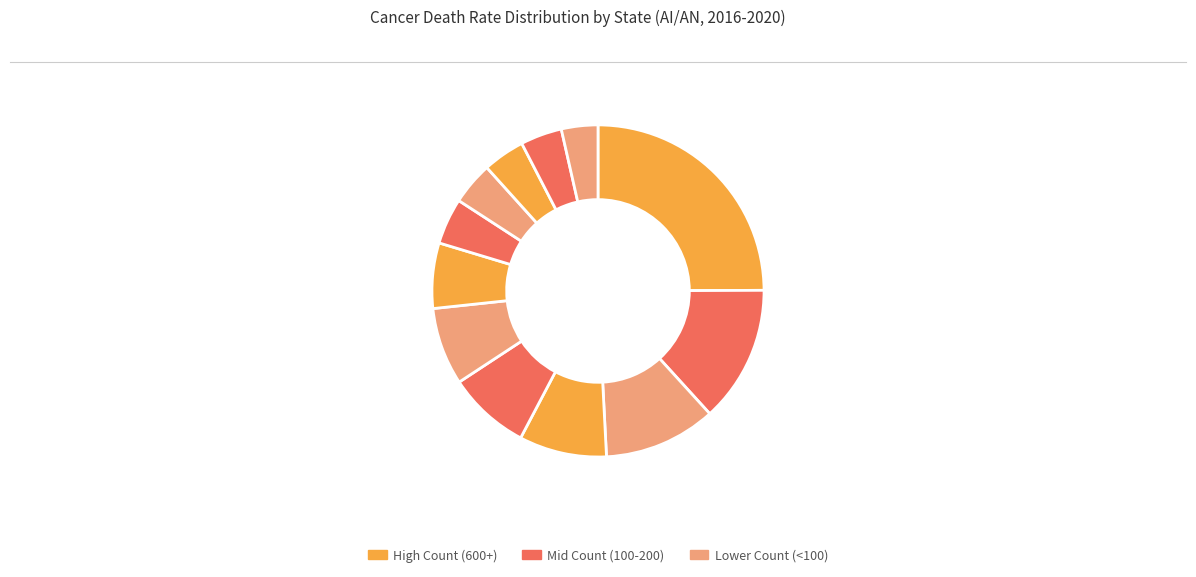

How many segments does this pie chart have?

12